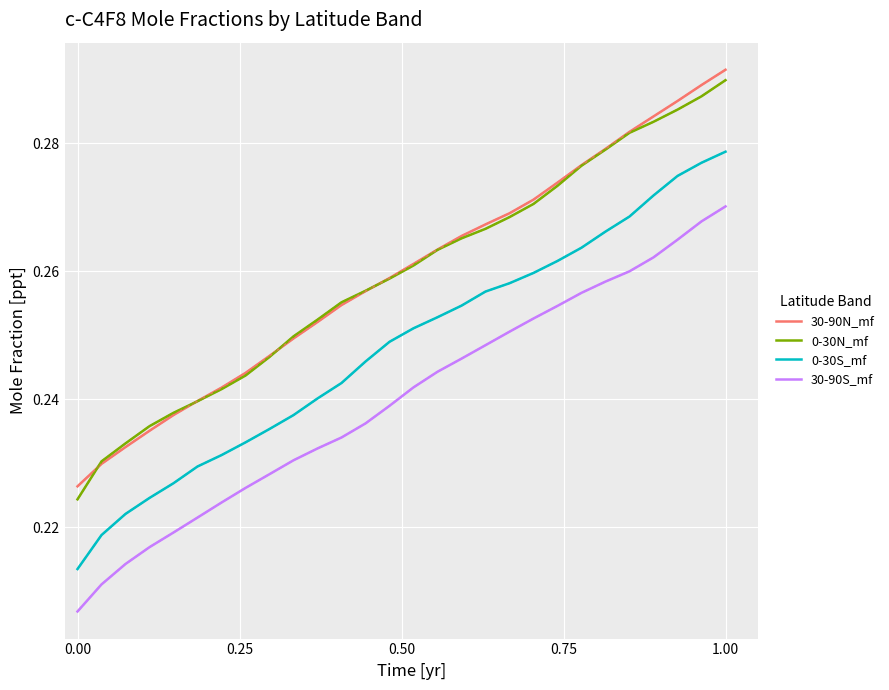

True or false: 30-90S_mf and 0-30S_mf cross at least once.

False